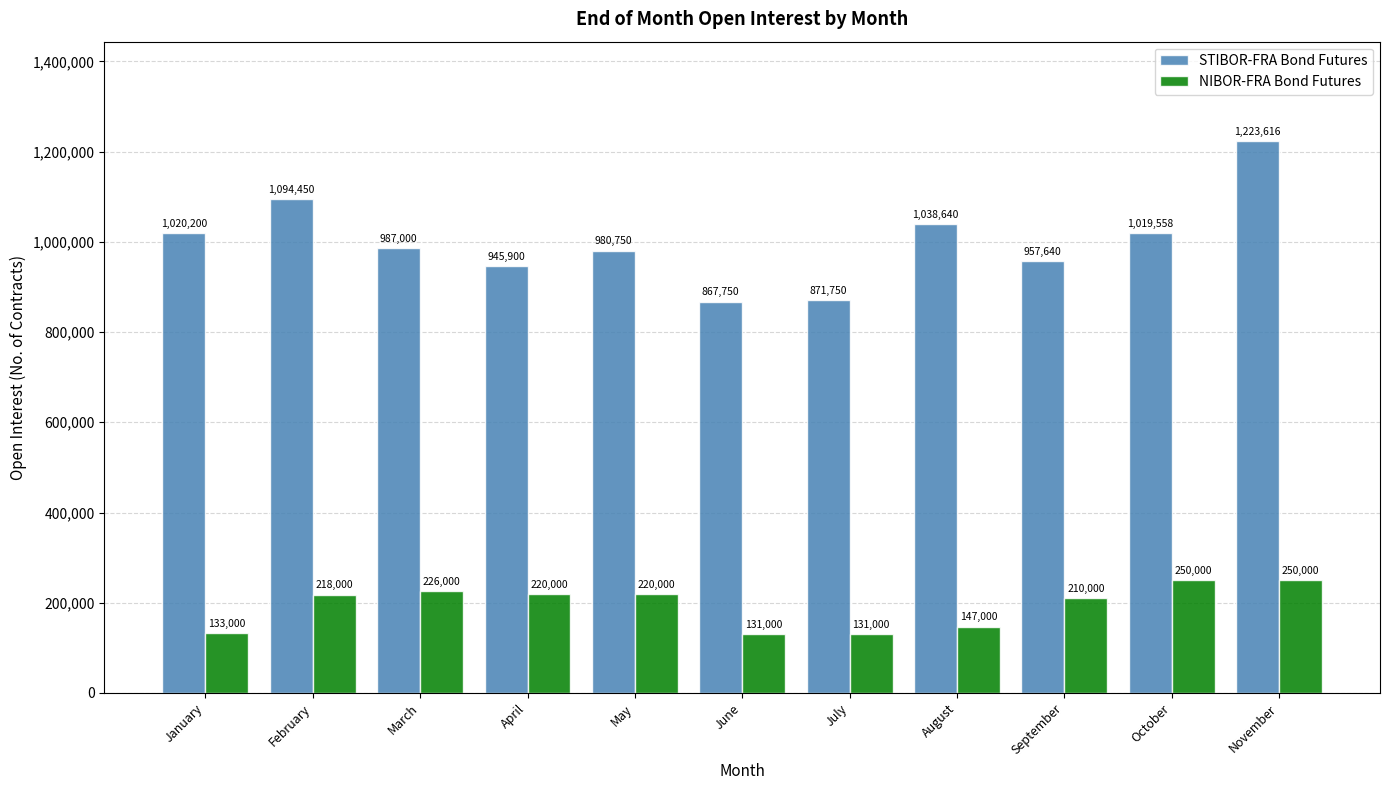

Which category has the lowest value in the STIBOR-FRA Bond Futures series?

June